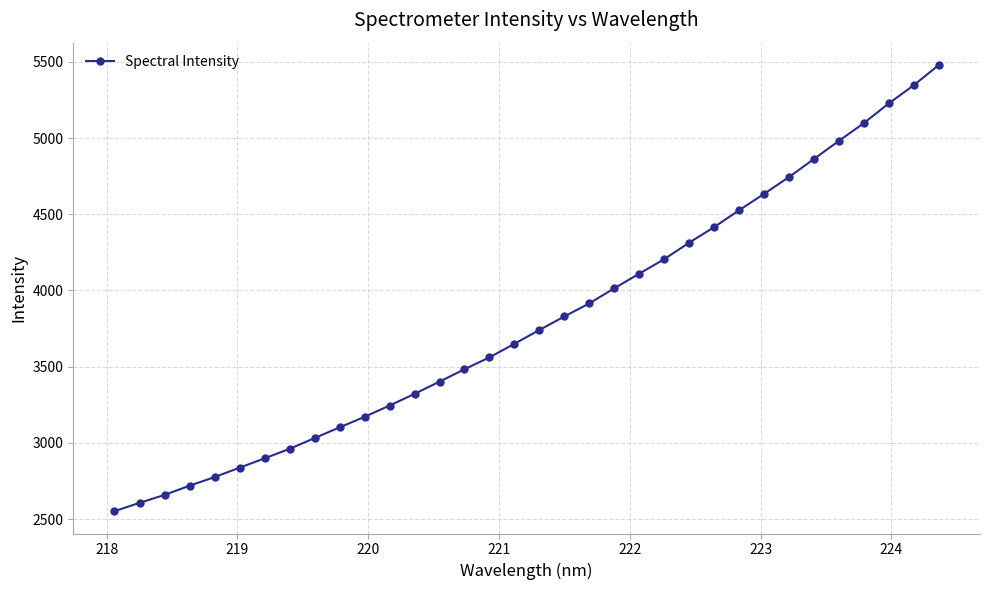

What is the value of the 24th point from the left?

4313.8